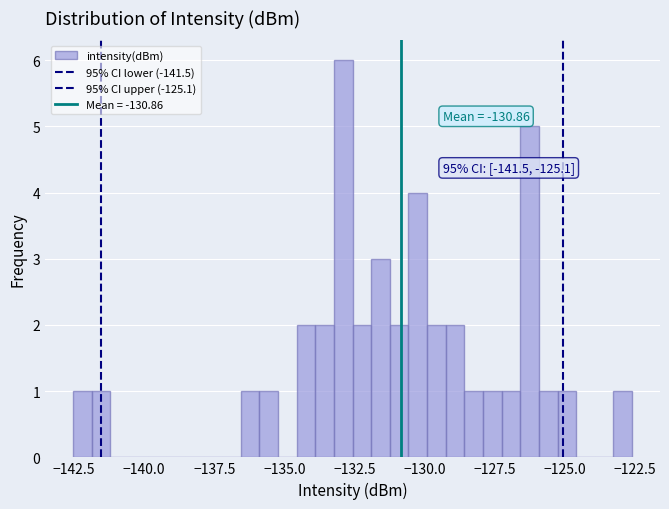

Read against the x-axis, roughly where is the centre of the tallest bar?

-133.0